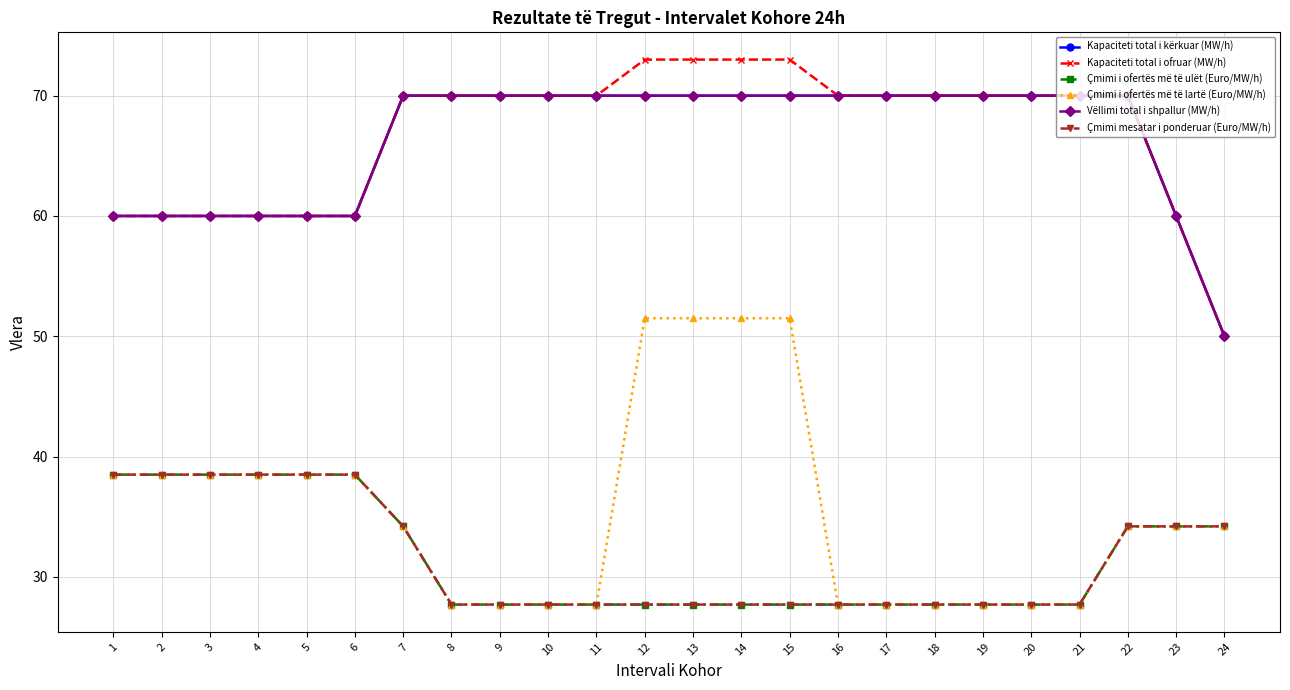

List the series in order of their peak value, lowest first.

Çmimi i ofertës më të ulët (Euro/MW/h), Çmimi mesatar i ponderuar (Euro/MW/h), Çmimi i ofertës më të lartë (Euro/MW/h), Kapaciteti total i kërkuar (MW/h), Vëllimi total i shpallur (MW/h), Kapaciteti total i ofruar (MW/h)